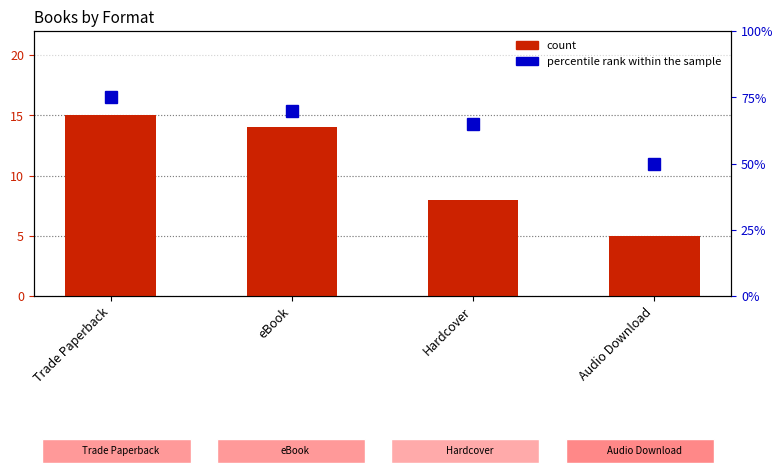

How many percentile rank within the sample values are between 65 and 75?

3